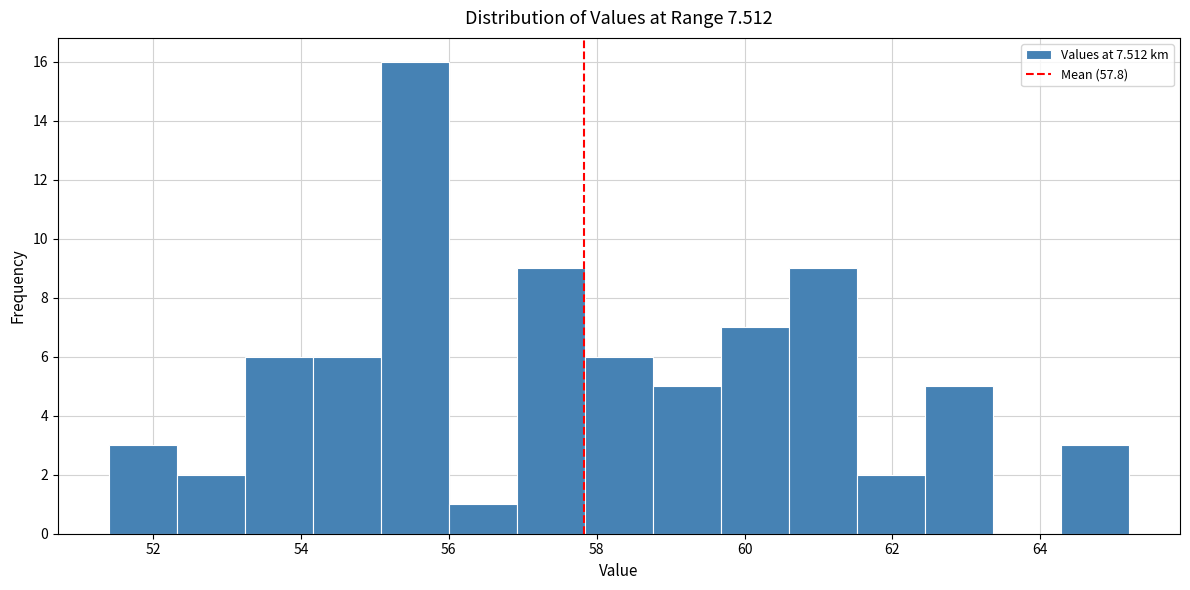

Reading left to right, transcribe this chart: for each bar, give the range it covers on the x-axis and its height. Neither the bar edges nor the heights are printed on the chart, so give them approximately, as read against the axes.

51.40 to 52.32: 3
52.32 to 53.24: 2
53.24 to 54.16: 6
54.16 to 55.08: 6
55.08 to 56.00: 16
56.00 to 56.92: 1
56.92 to 57.84: 9
57.84 to 58.76: 6
58.76 to 59.68: 5
59.68 to 60.60: 7
60.60 to 61.52: 9
61.52 to 62.44: 2
62.44 to 63.36: 5
63.36 to 64.28: 0
64.28 to 65.20: 3